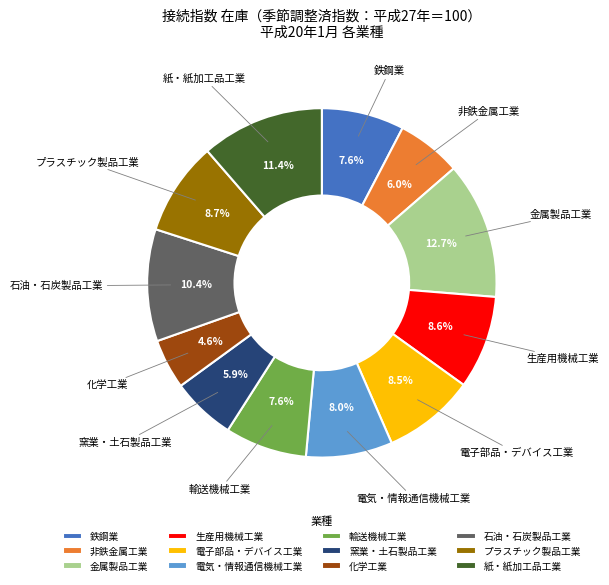

To the nearest percent, what portion does 石油・石炭製品工業 represent?

10%